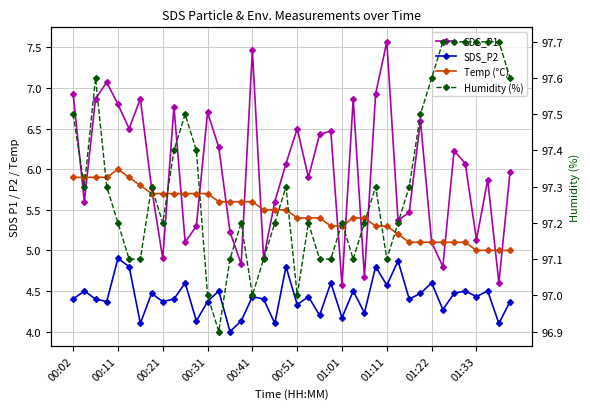

Which series has the widest spread of values?

SDS_P1